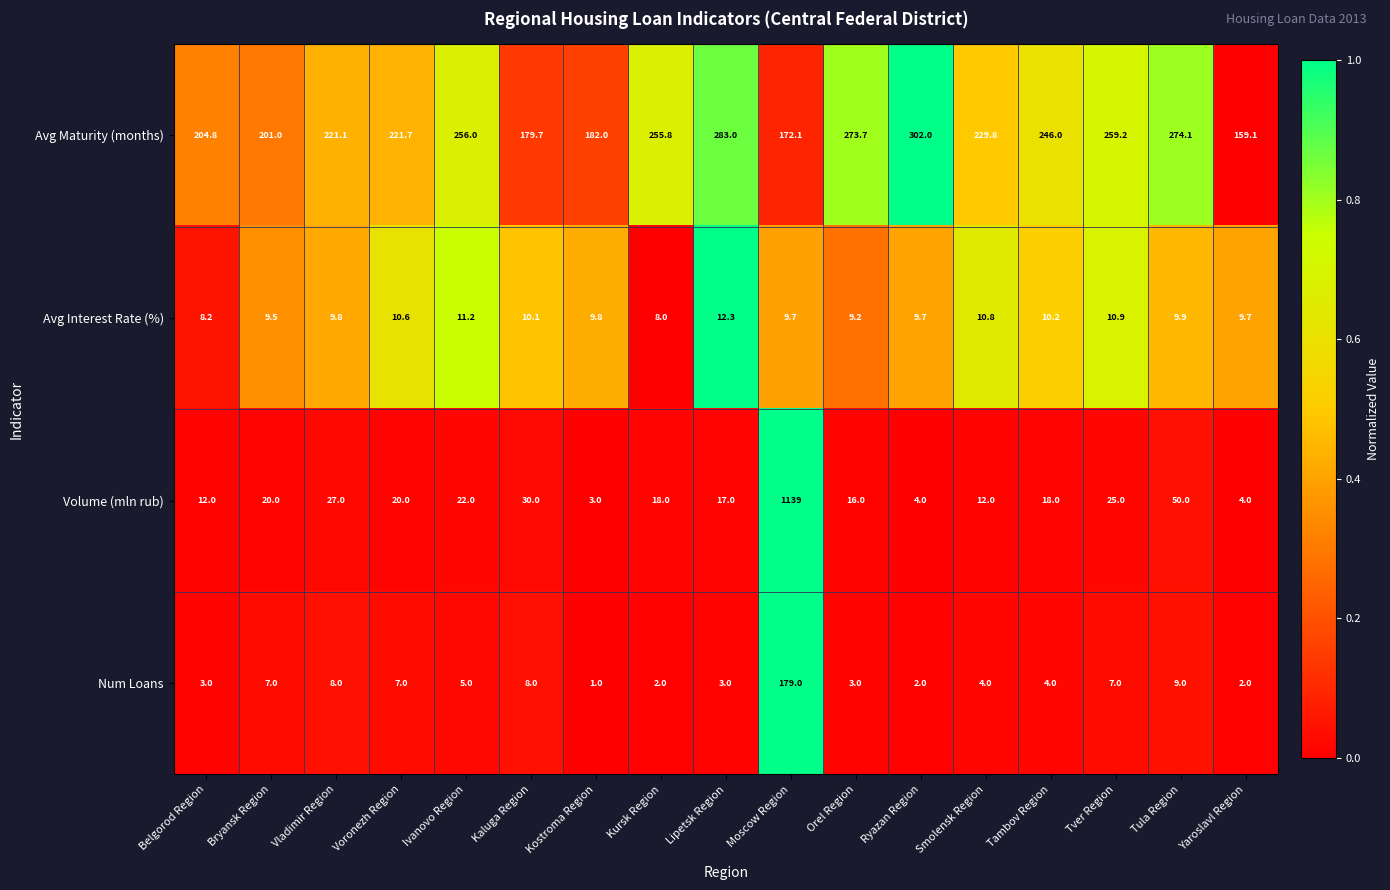

What is the difference between the maximum and minimum values in the Avg Maturity (months) series?

142.9